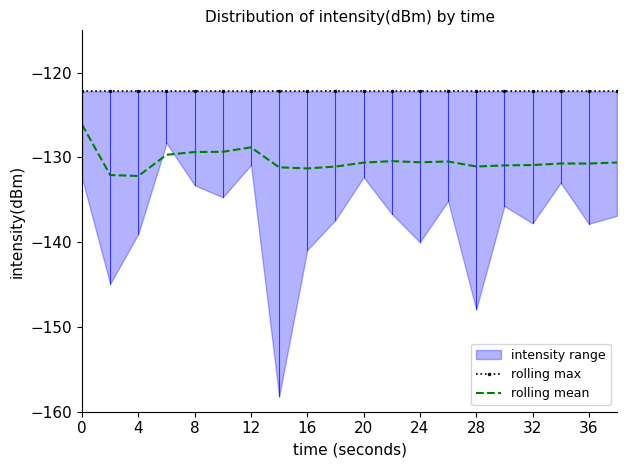

True or false: rolling mean and rolling max cross at least once.

False